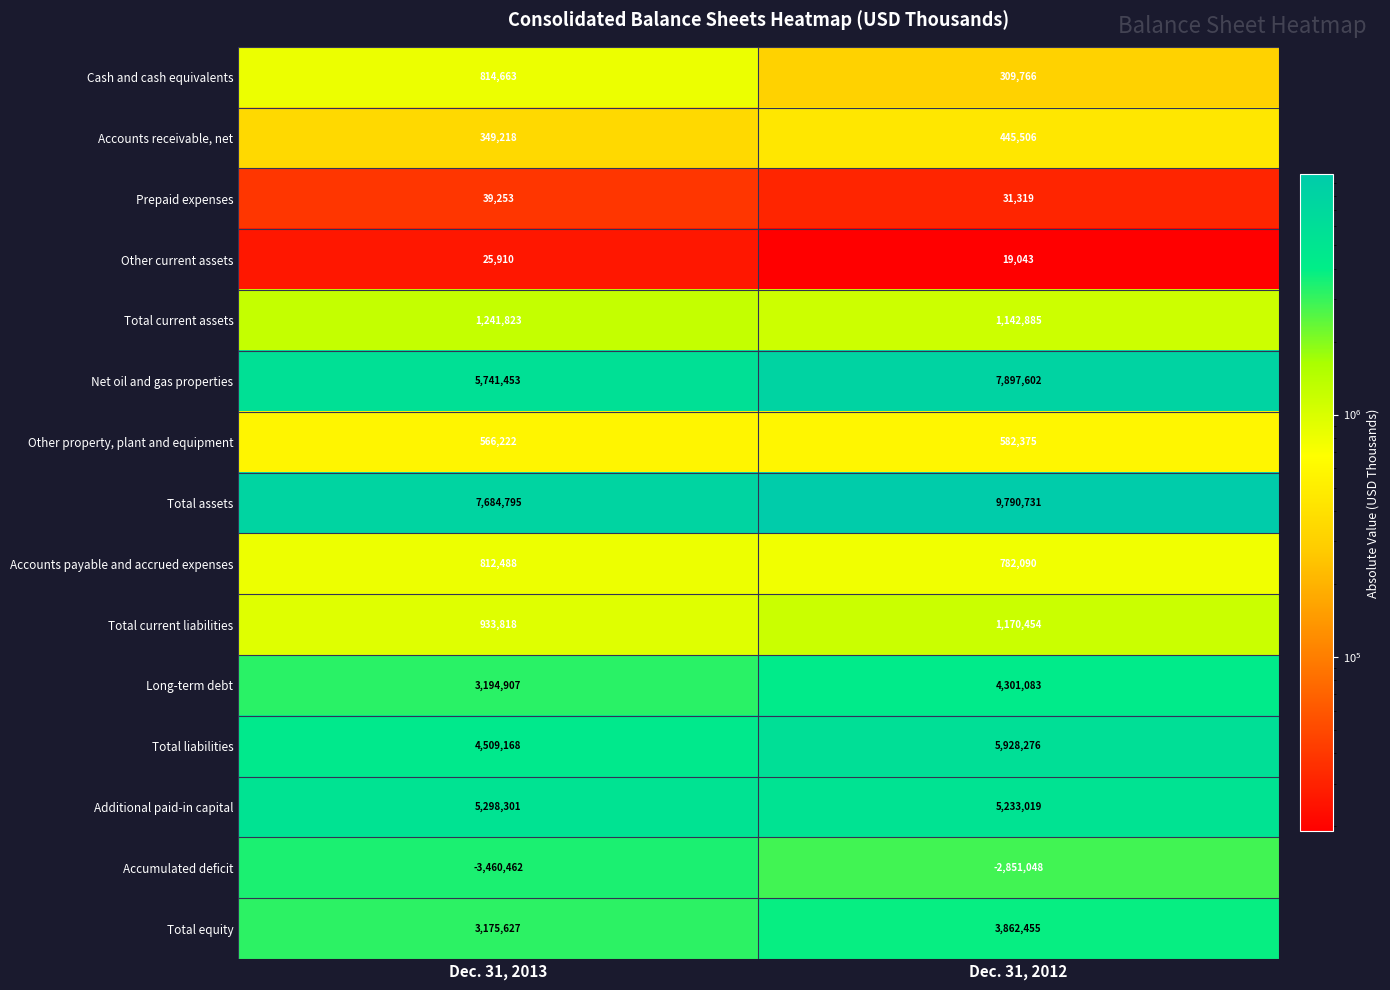

Is it true that Total current assets equals 1763552 at Dec. 31, 2012?

False